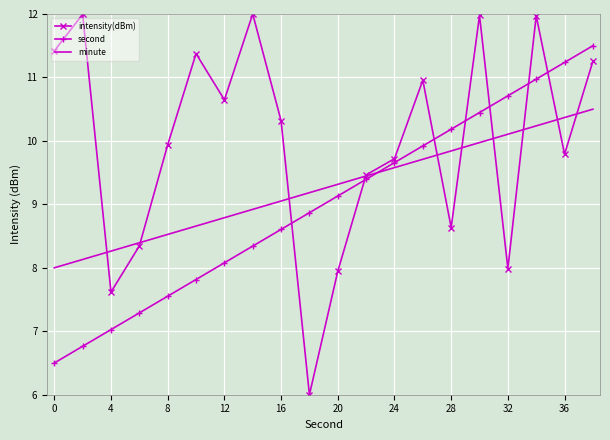

True or false: second and intensity(dBm) intersect in this chart.

True